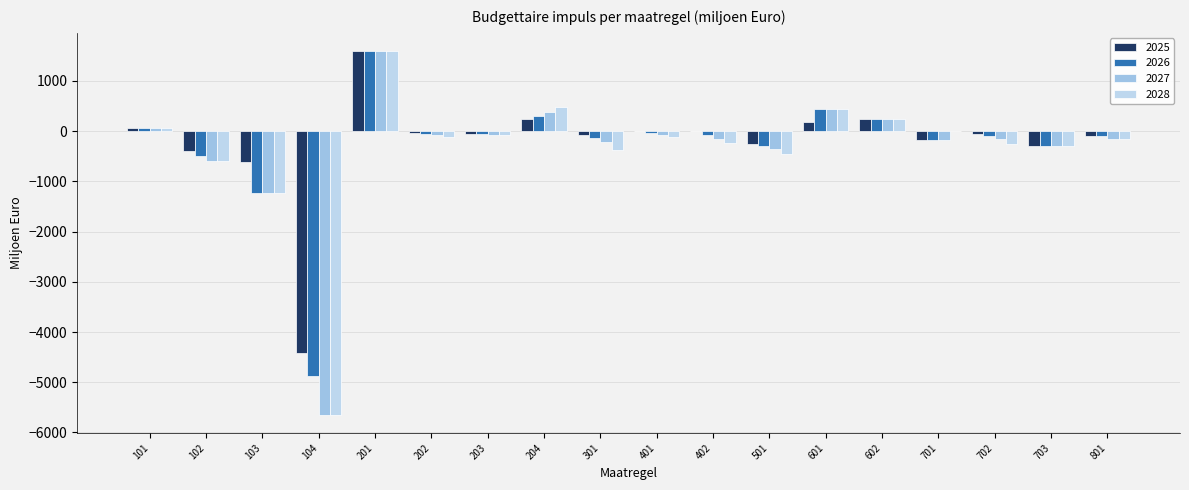

At how many categories does at least one series exceed 1466?

1